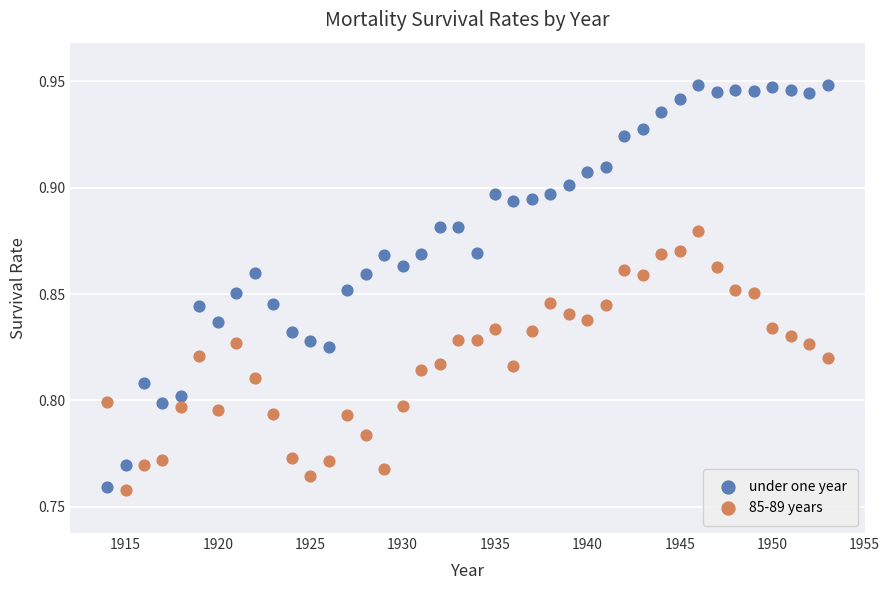

What are all the series names shown in the legend?

under one year, 85-89 years